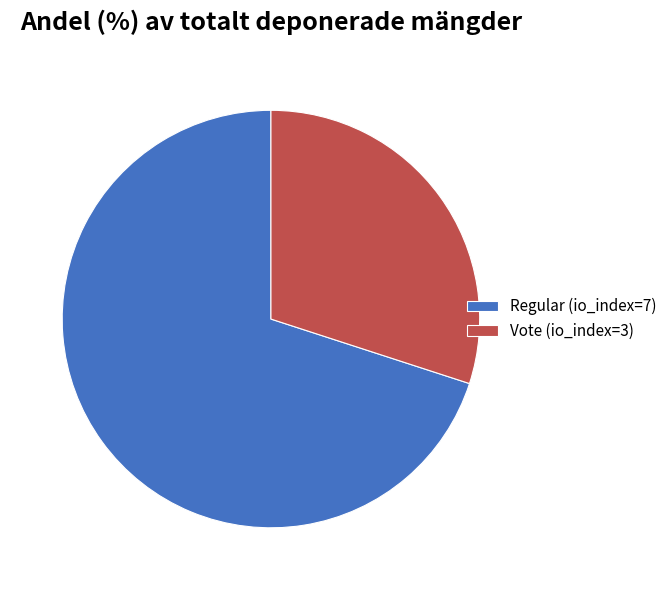

How many slices are in this pie chart?

2